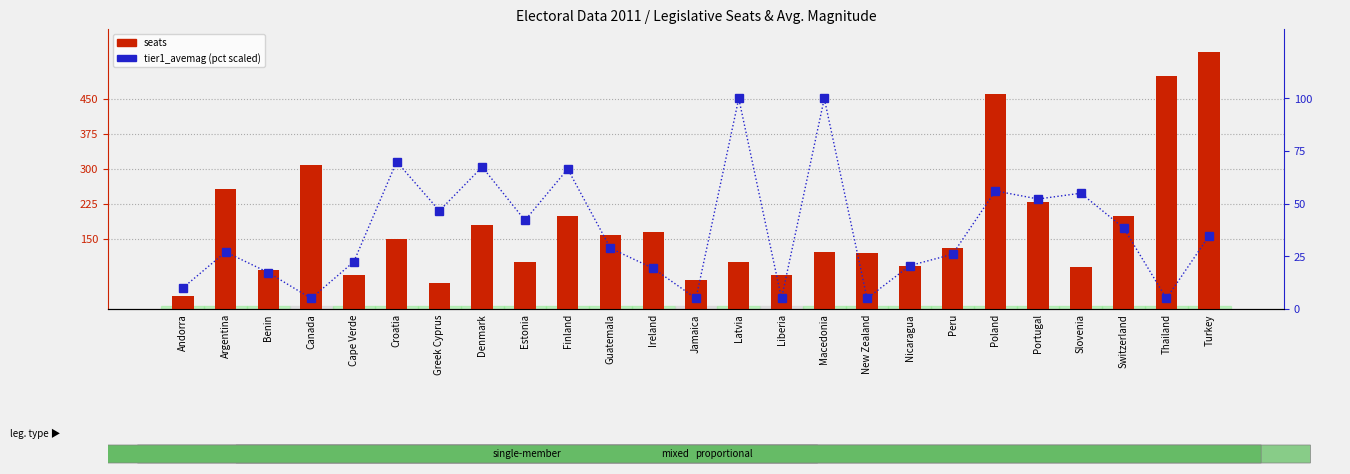

Reading left to right, transcribe all the data shown in this chart.

seats: Andorra=28.0	Argentina=257.0	Benin=83.0	Canada=308.0	Cape Verde=72.0	Croatia=151.0	Greek Cyprus=56.0	Denmark=179.0	Estonia=101.0	Finland=200.0	Guatemala=158.0	Ireland=166.0	Jamaica=63.0	Latvia=100.0	Liberia=73.0	Macedonia=123.0	New Zealand=121.0	Nicaragua=92.0	Peru=130.0	Poland=460.0	Portugal=230.0	Slovenia=90.0	Switzerland=200.0	Thailand=500.0	Turkey=550.0
tier1_avemag: Andorra=10.0	Argentina=27.1	Benin=17.3	Canada=5.0	Cape Verde=22.5	Croatia=70.0	Greek Cyprus=46.7	Denmark=67.5	Estonia=42.1	Finland=66.5	Guatemala=28.8	Ireland=19.3	Jamaica=5.0	Latvia=100.0	Liberia=5.0	Macedonia=100.0	New Zealand=5.0	Nicaragua=20.6	Peru=26.0	Poland=56.1	Portugal=52.2	Slovenia=55.0	Switzerland=38.5	Thailand=5.0	Turkey=34.8